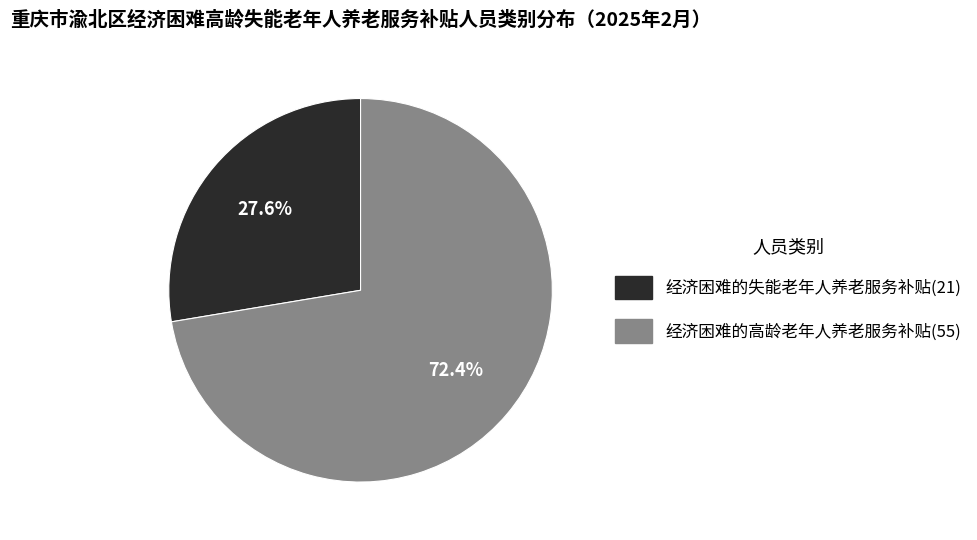

Does any single category account for the majority?

Yes